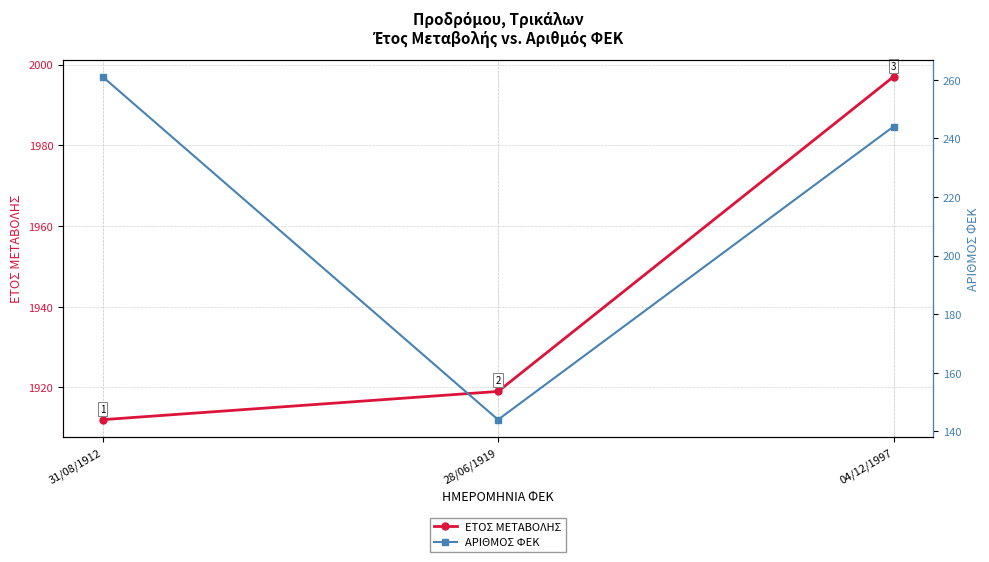

How many lines are shown in the chart?

2